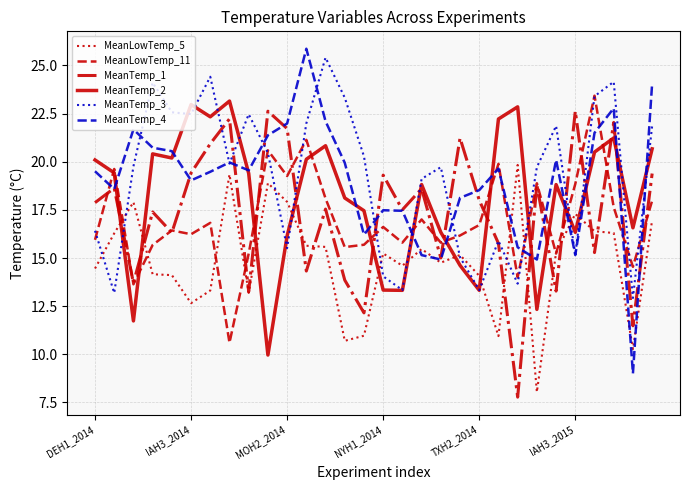

How many distinct data groups are displayed?

6